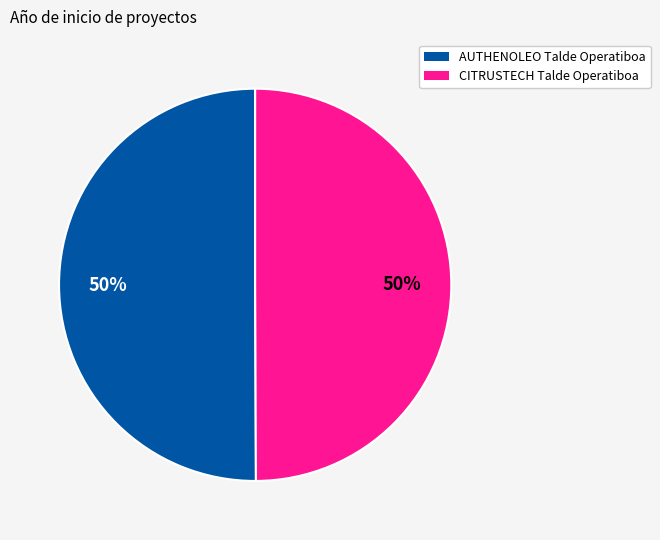

What percentage is the CITRUSTECH Talde Operatiboa slice, to the nearest percent?

50%